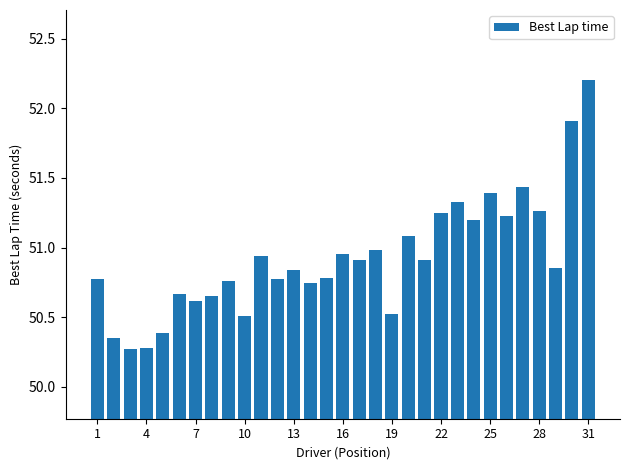

How many bars are there in total?

31